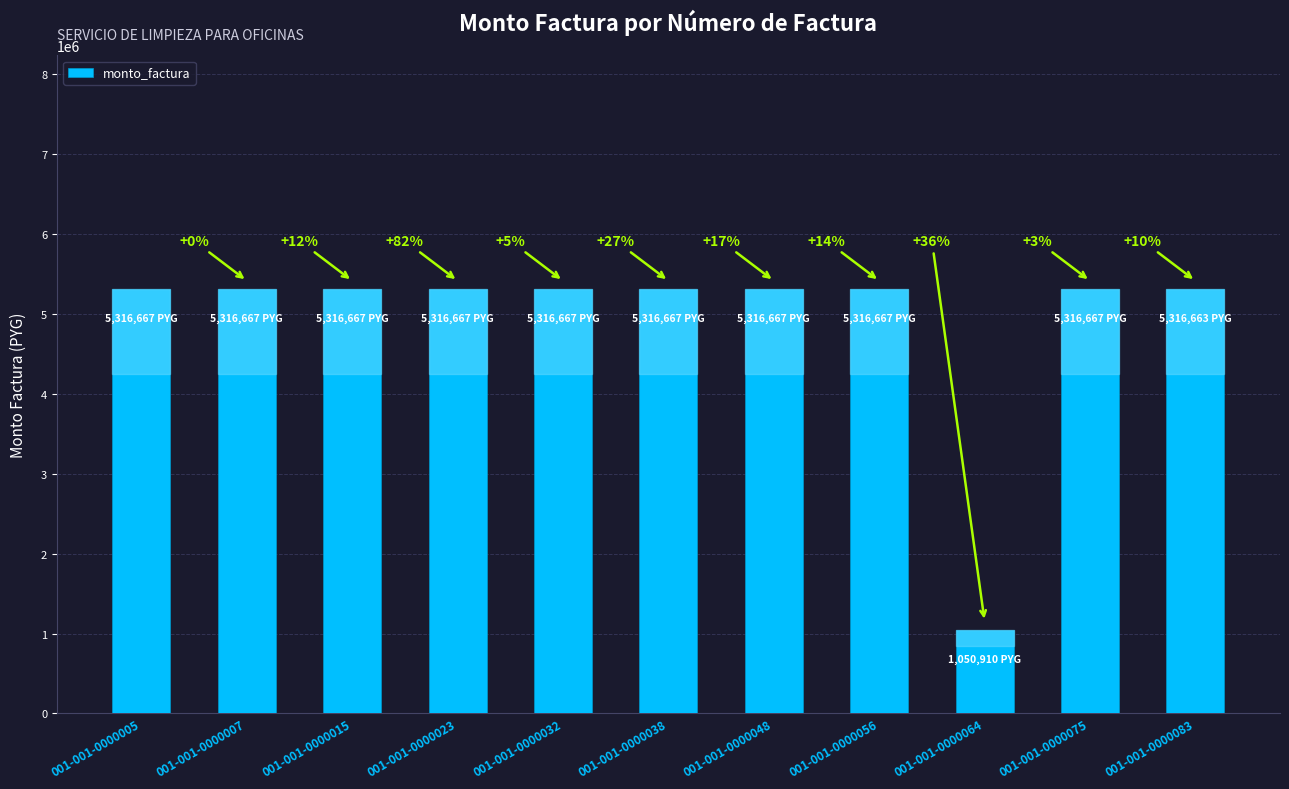

Reading right to left, transcribe all the data shown in this chart.

5316663	5316667	1050910	5316667	5316667	5316667	5316667	5316667	5316667	5316667	5316667